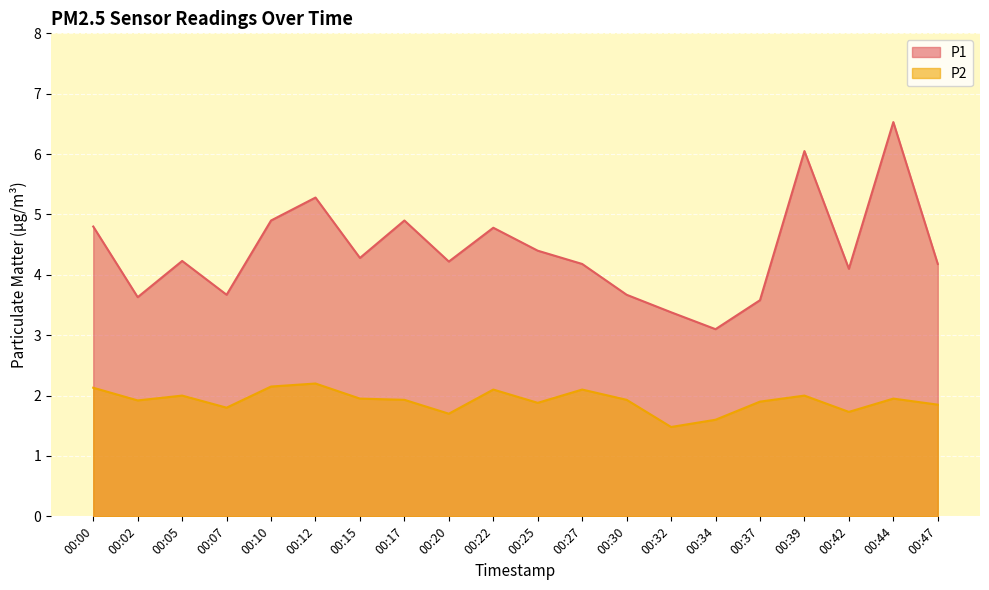

True or false: P2 has a value of 2.1 at 00:22.

True